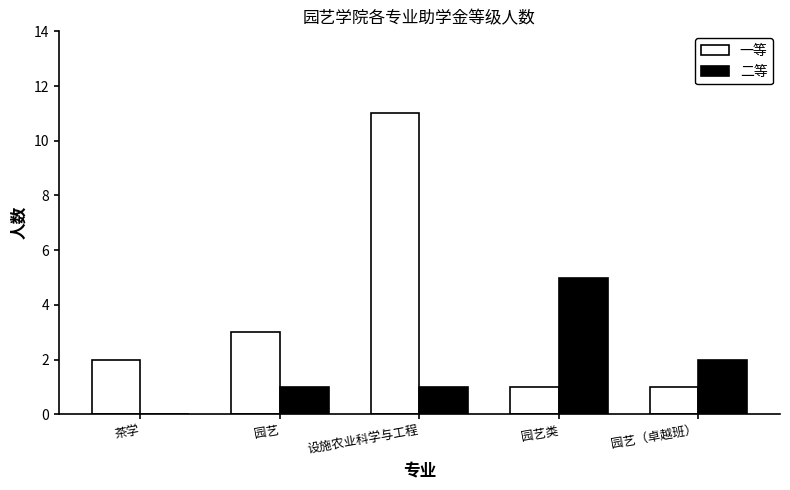

At which label does 二等 reach its peak?

园艺类